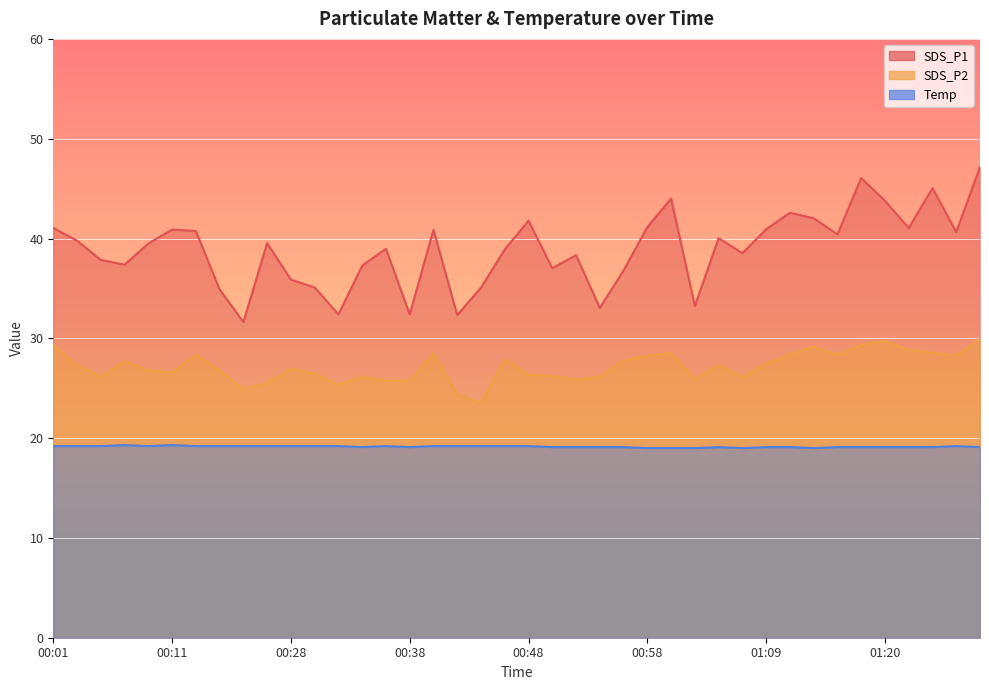

What position from the right is 01:11?

9